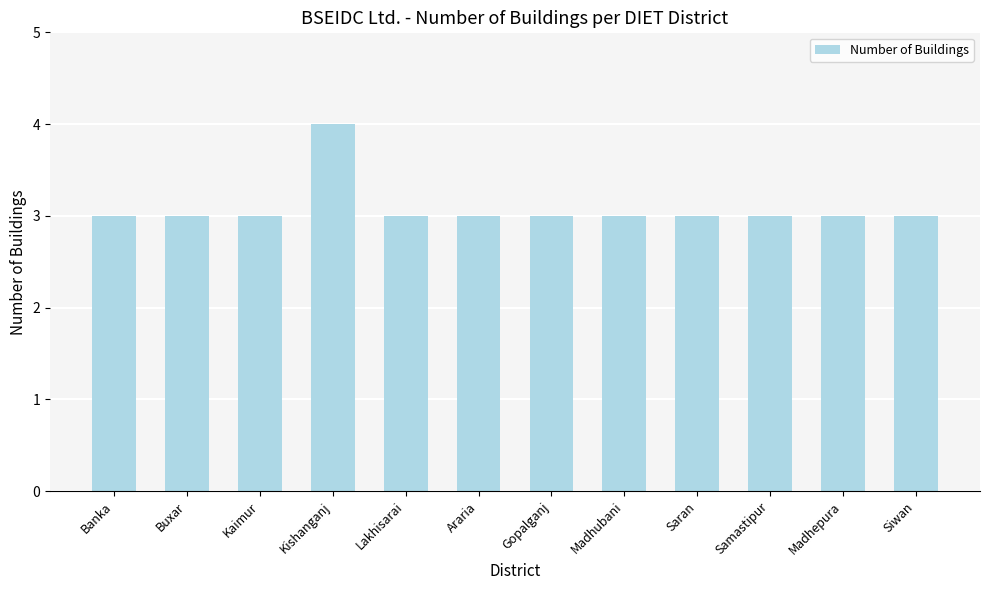

What is the value of the 12th bar from the left?

3